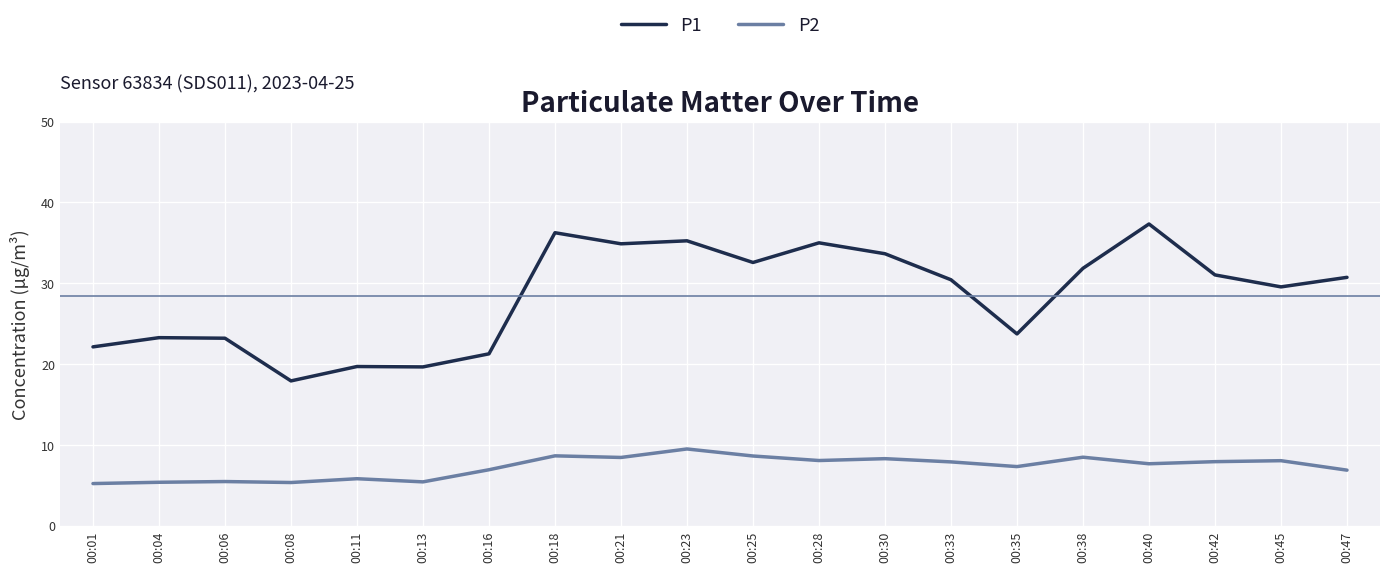

True or false: P1 and P2 intersect in this chart.

False